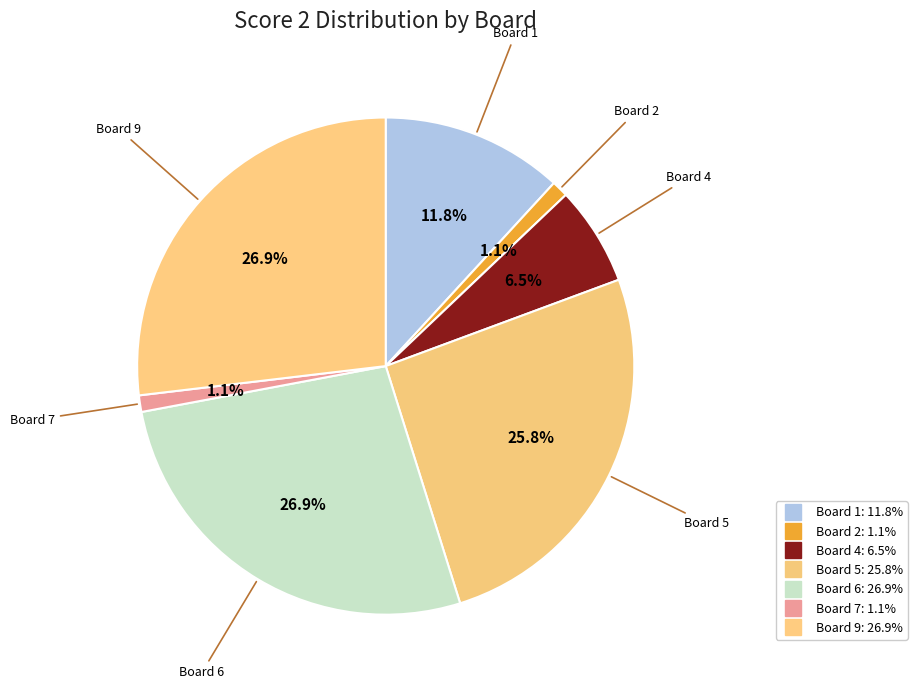

Count the number of slices in the pie.

7